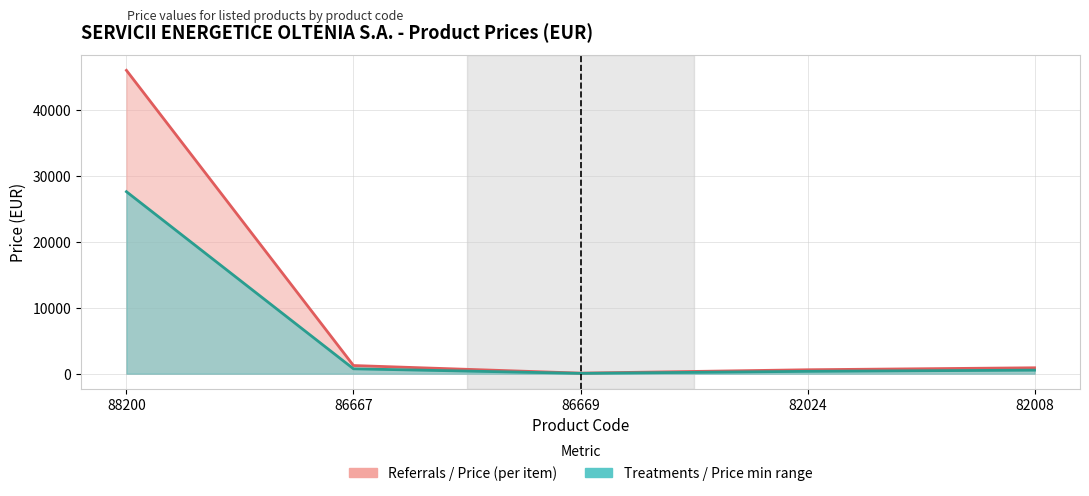

Which series changed the most between 86669 and 82008?

Pret (per item)